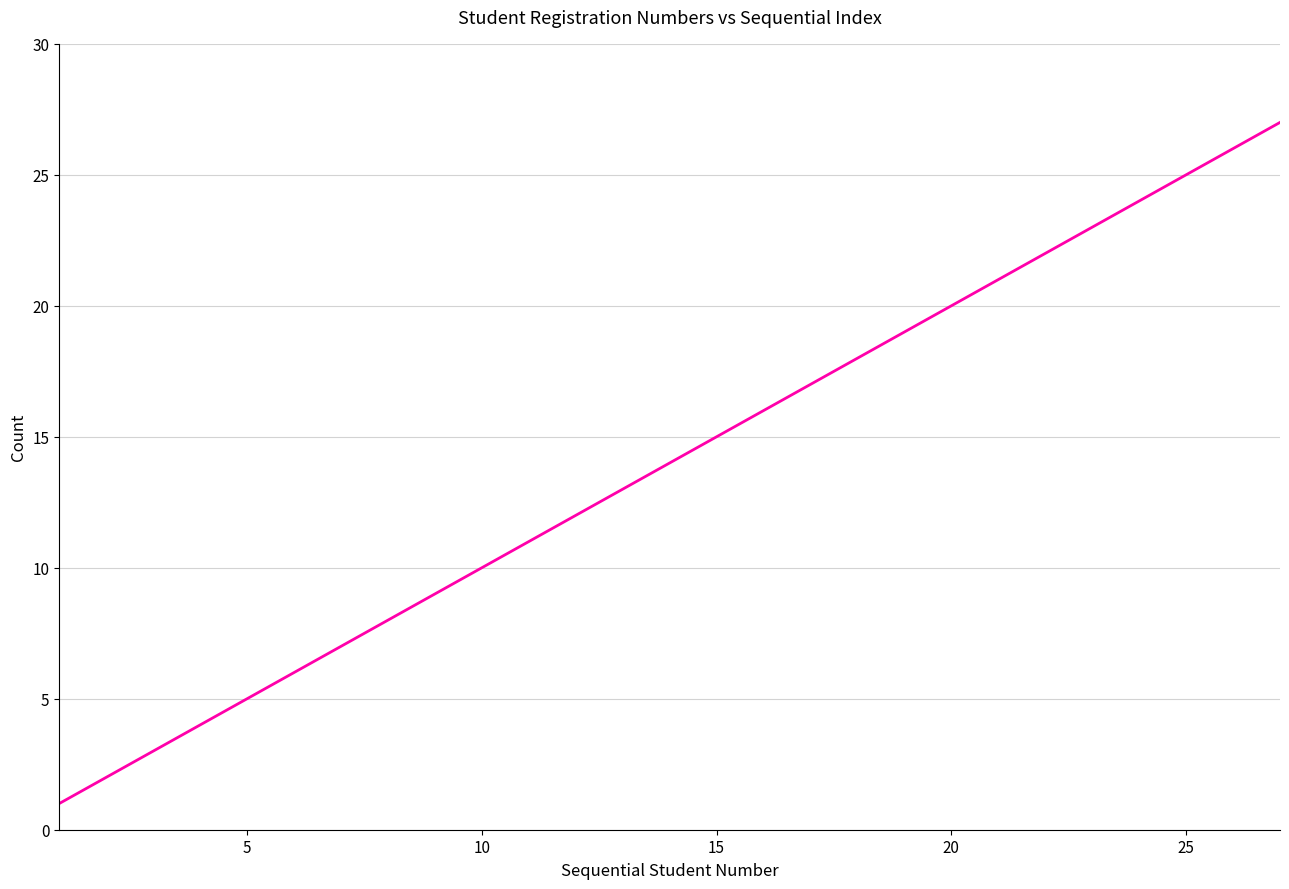

What is the greatest value displayed?

27